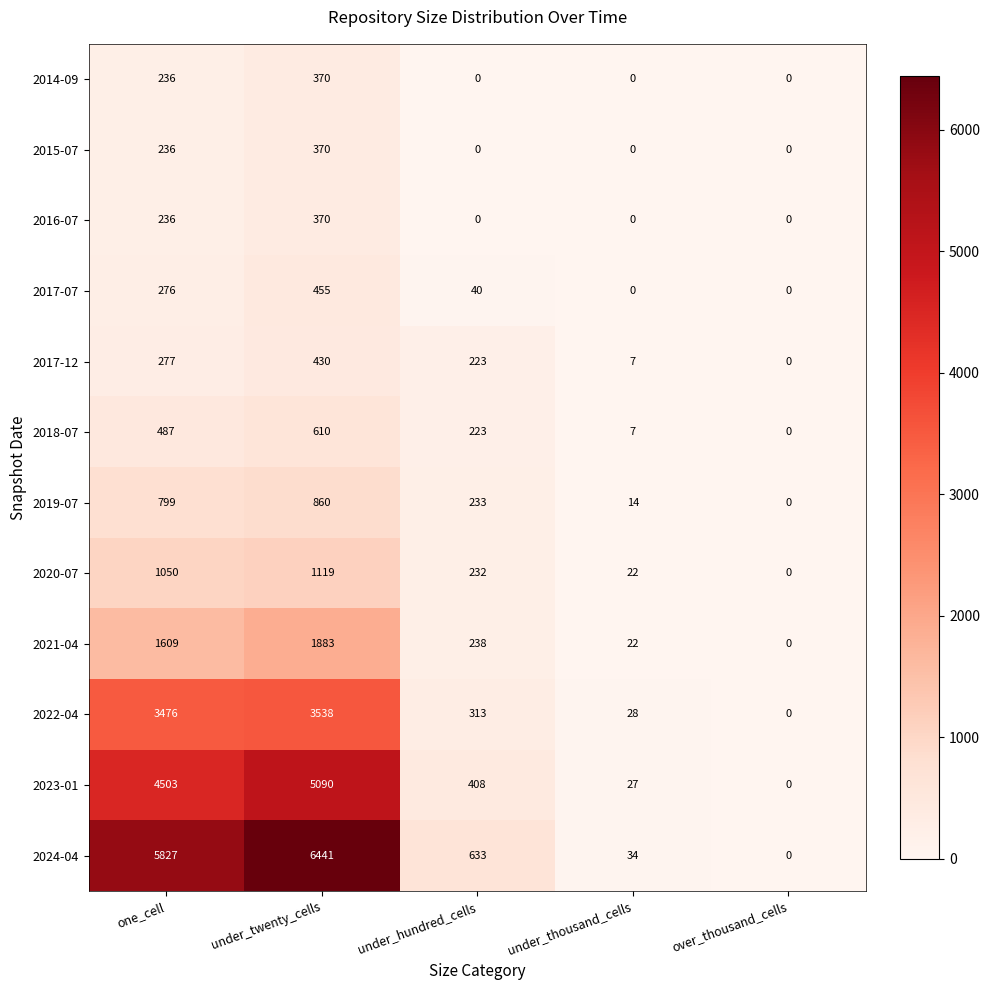

Rank the categories by 2020-07 value from lowest to highest.

over_thousand_cells, under_thousand_cells, under_hundred_cells, one_cell, under_twenty_cells